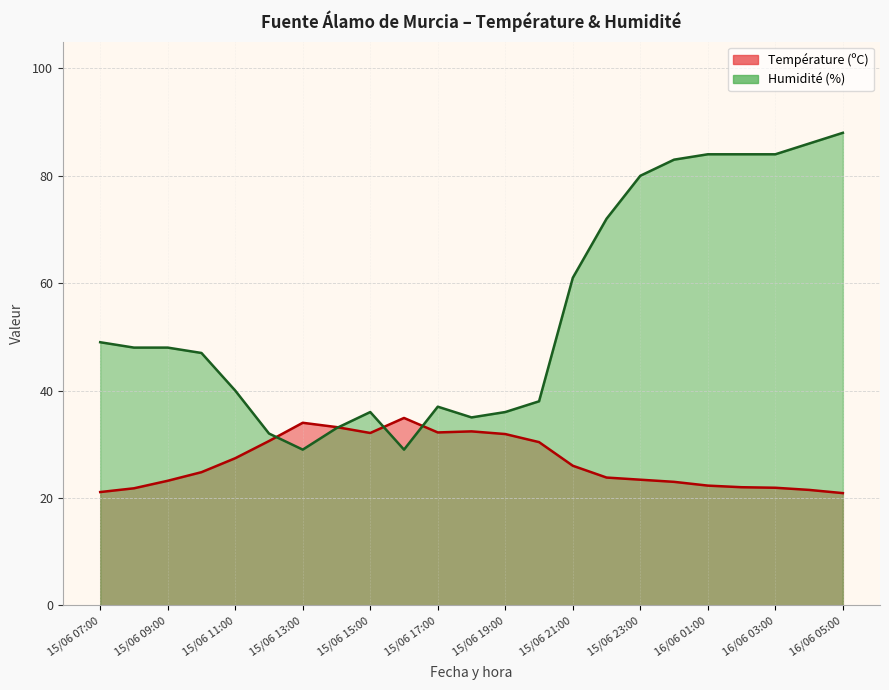

Which category has the lowest value across all series?

16/06 05:00